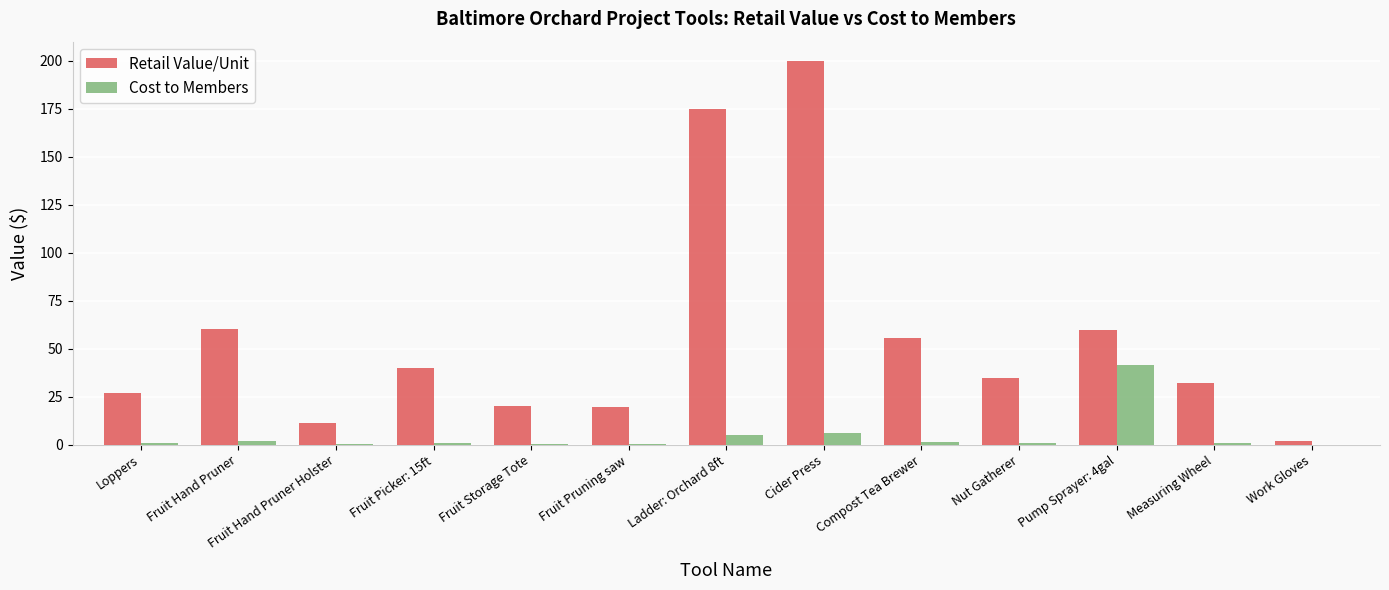

Between Measuring Wheel and Work Gloves, which series saw the biggest shift?

Retail Value/Unit